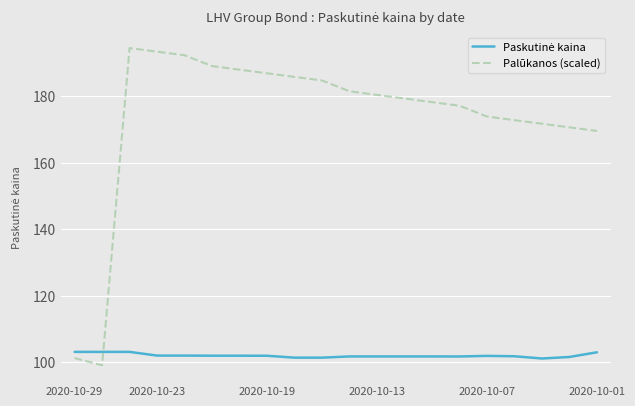

What is the smallest value displayed?

99.1